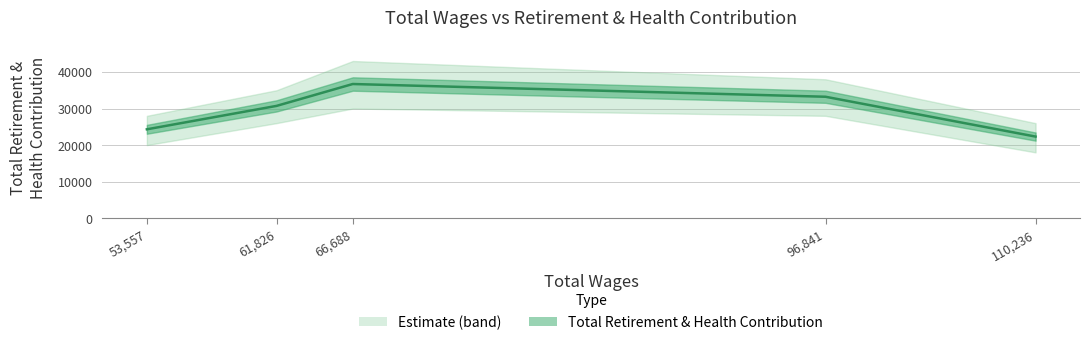

Which category has the highest value across all series?

66,688